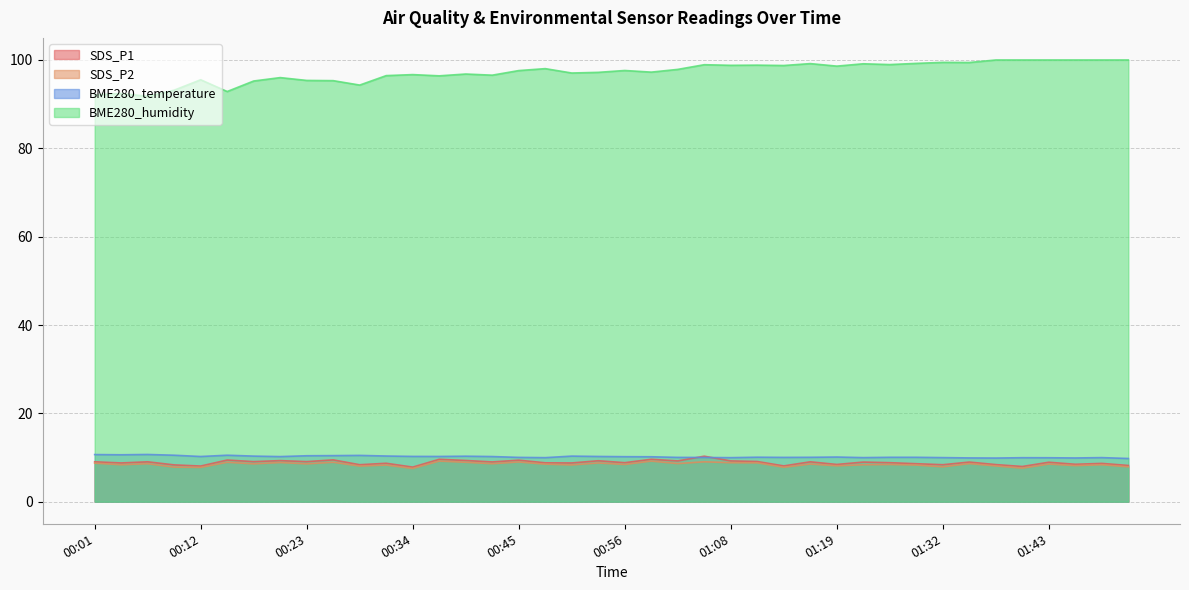

Where is the first local maximum for SDS_P1?

00:07